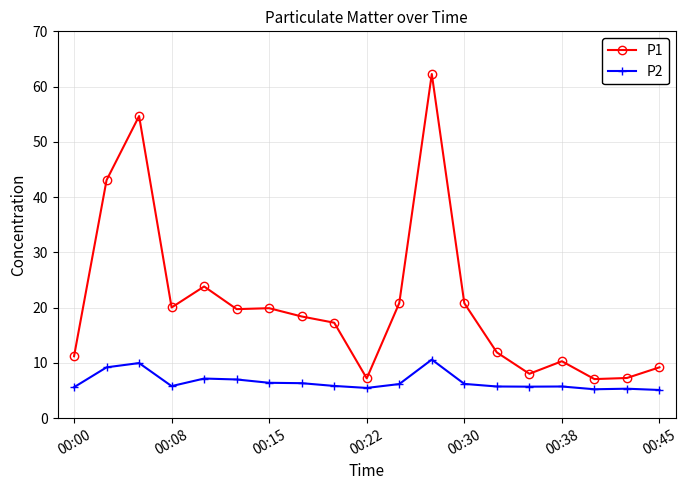

What is the value of the P1 point at the 5th from the left?

23.8